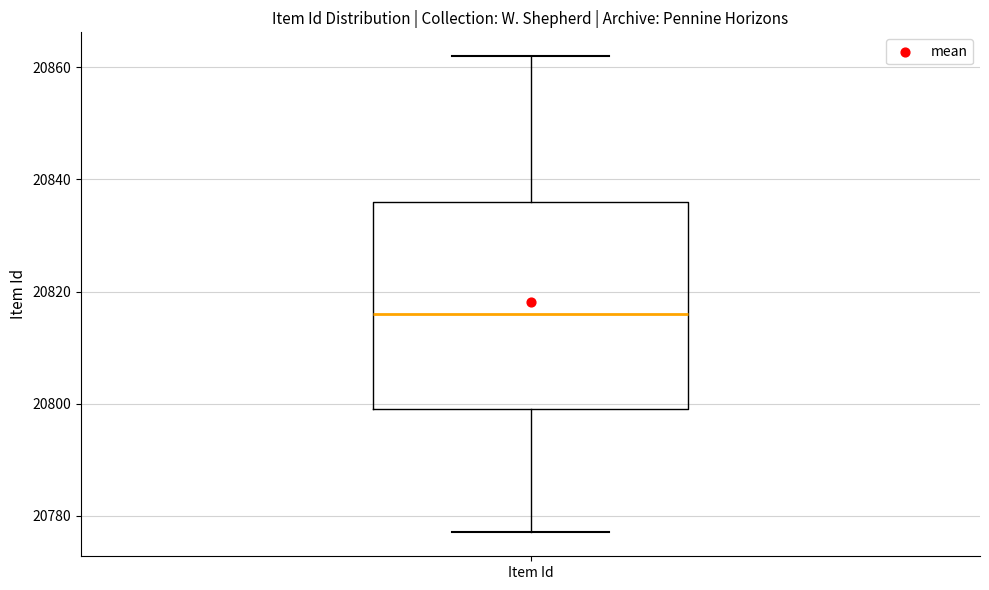

Transcribe this box plot: give where the median line is, the range the box spans, and where the two whiskers end, as read against the y-axis. The values are not printed on the chart, so give them approximately, as read against the axis.

median 20816, box 20800 to 20836, whiskers 20778 to 20862